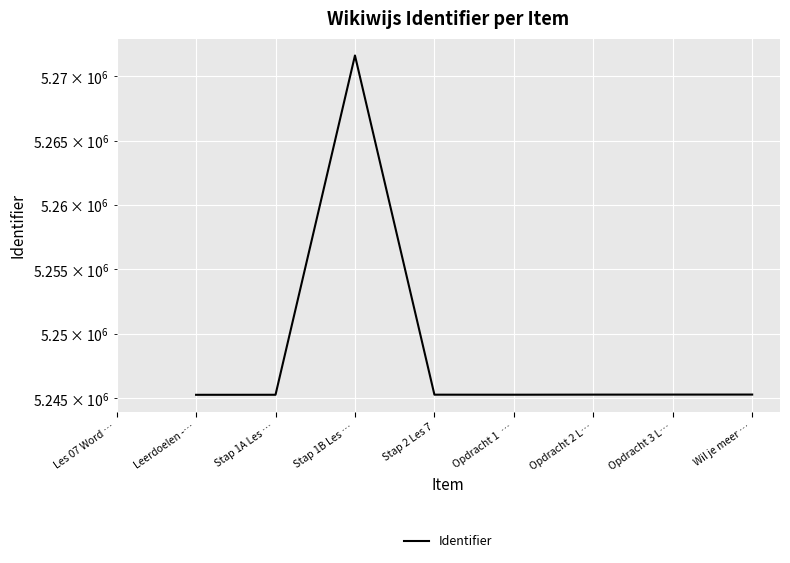

What is the value of the 9th point from the left?

5245302.0